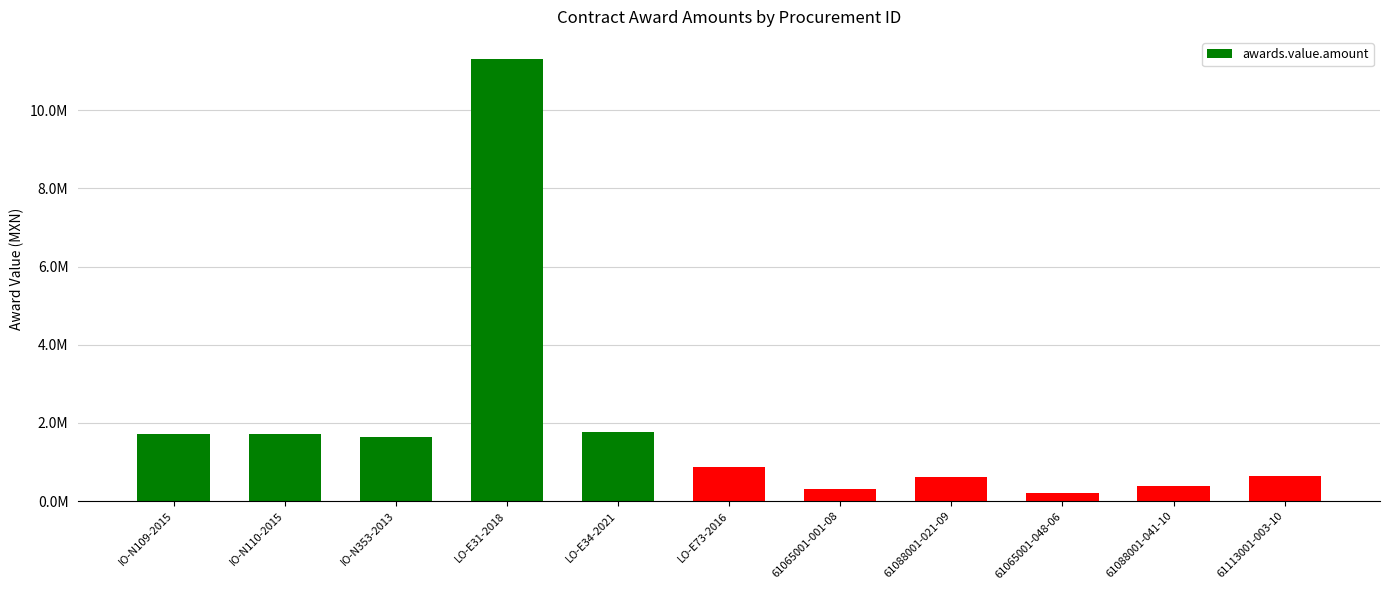

The value at LO-E73-2016 is 347646.6. True or false?

False